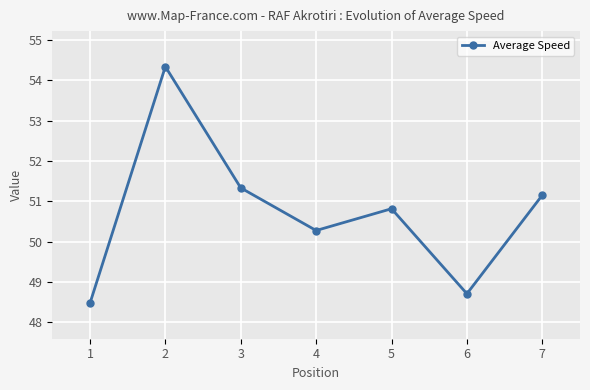

What is the average value?

50.7